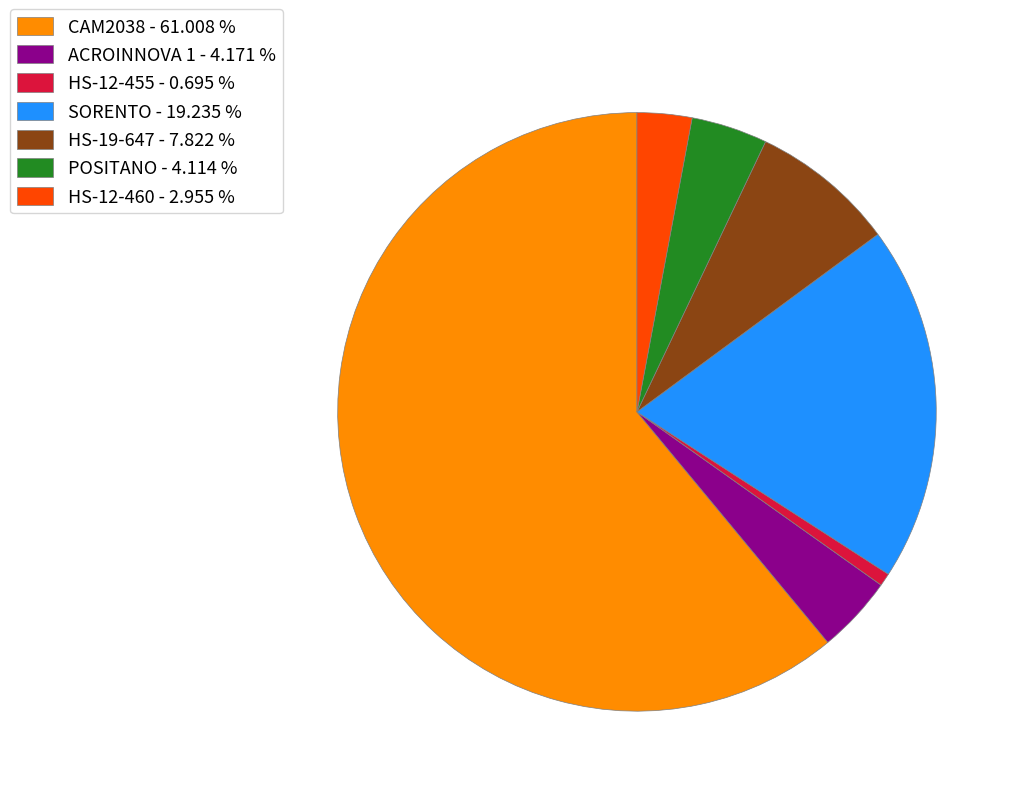

Does any single category account for the majority?

Yes